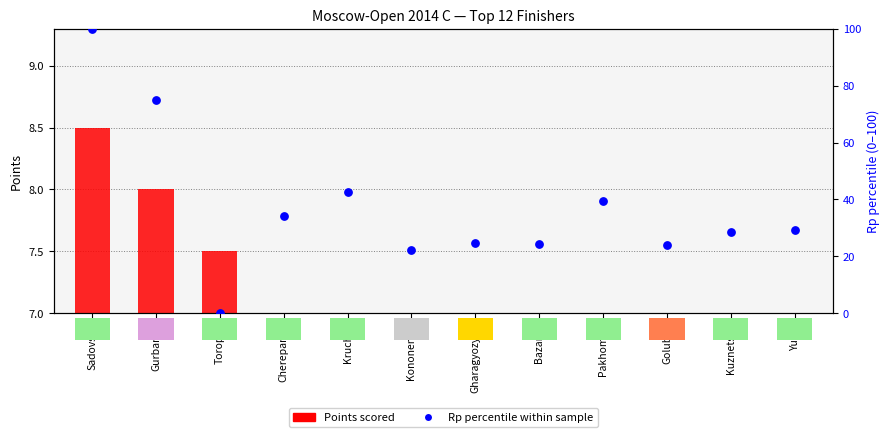

At which category is the sum across all series the highest?

Sadovsky